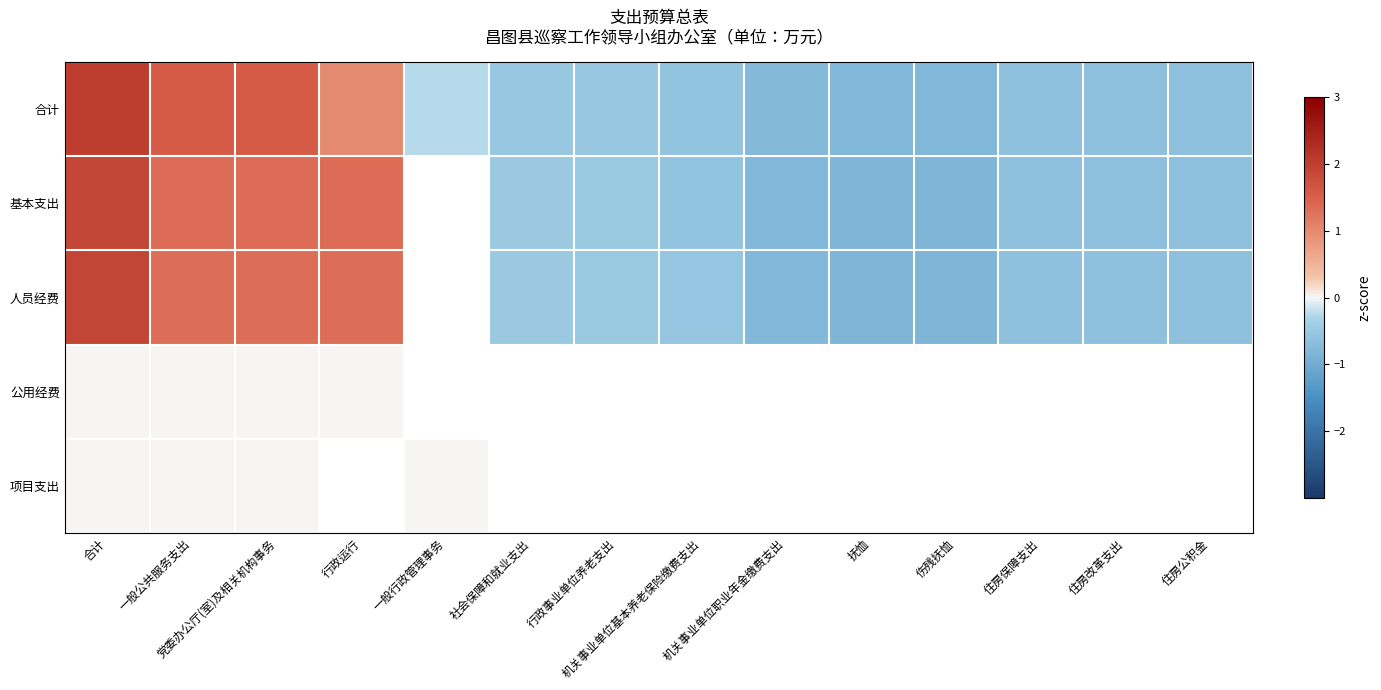

How many values in the 基本支出 series exceed 0?

4